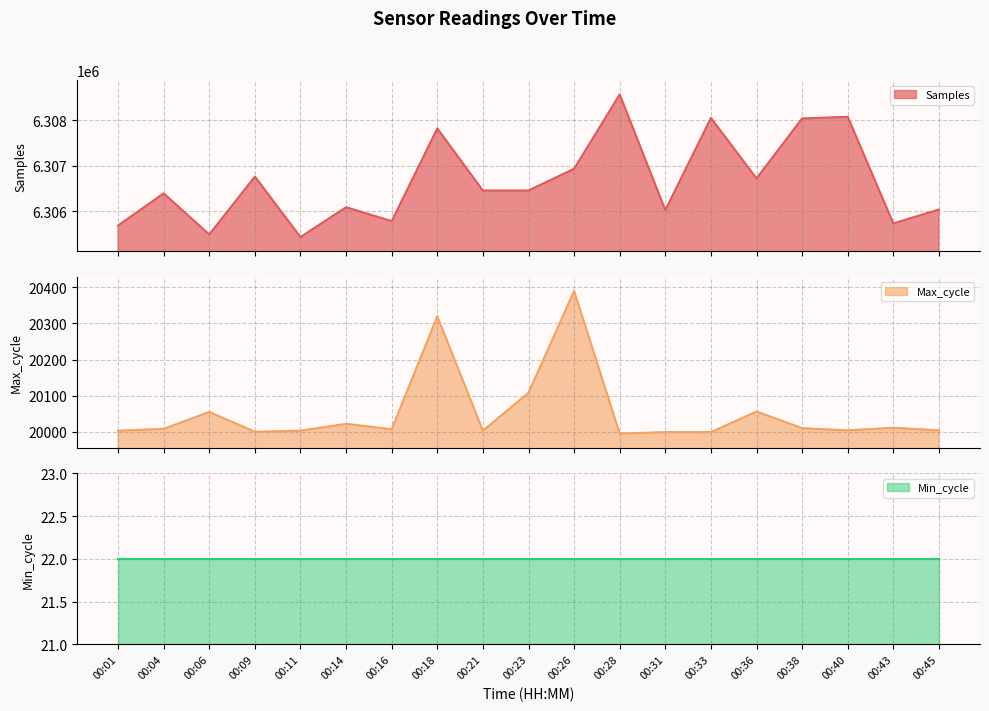

What is the sum of the Samples values at 00:16 and 00:09?

12612537